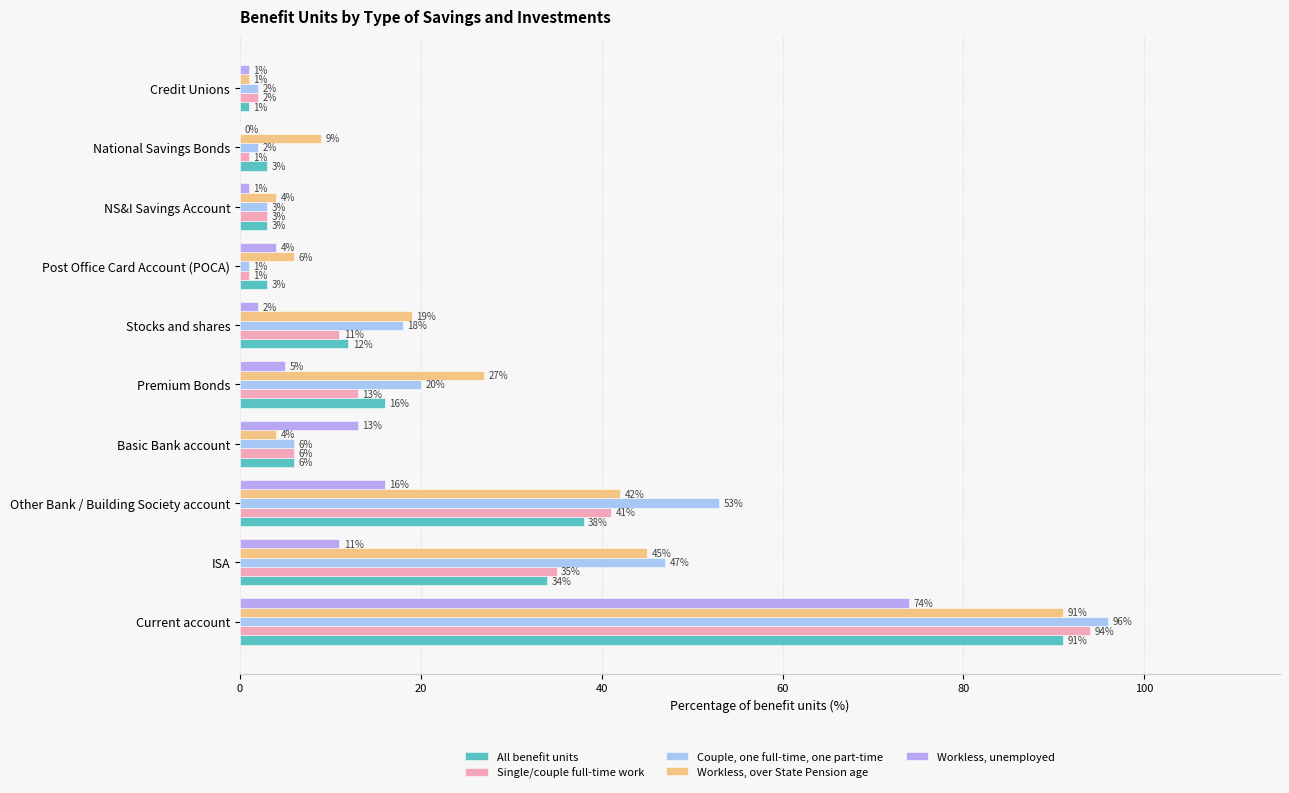

What are all the series names shown in the legend?

All benefit units, Single/couple full-time work, Couple, one full-time, one part-time, Workless, over State Pension age, Workless, unemployed